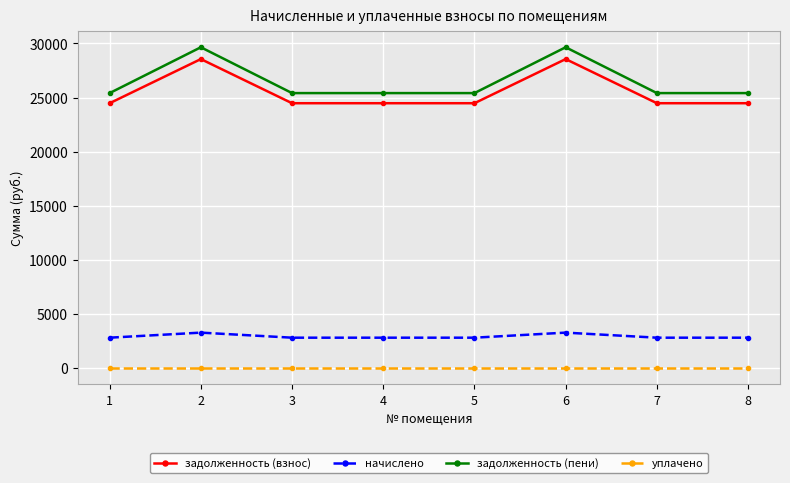

True or false: начислено and задолженность (пени) intersect in this chart.

False